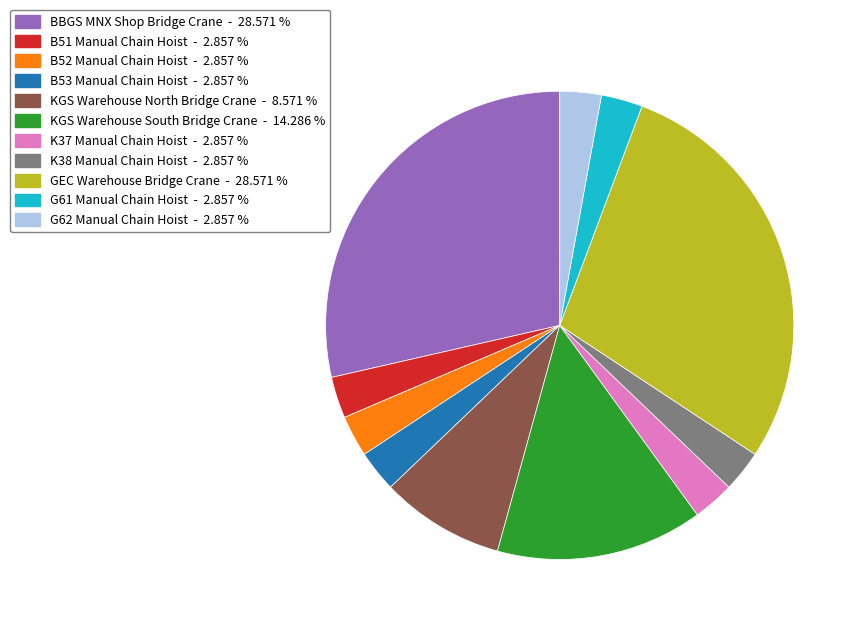

Which has a higher value, G61 Manual Chain Hoist - 2.857 % or KGS Warehouse North Bridge Crane - 8.571 %?

KGS Warehouse North Bridge Crane - 8.571 %